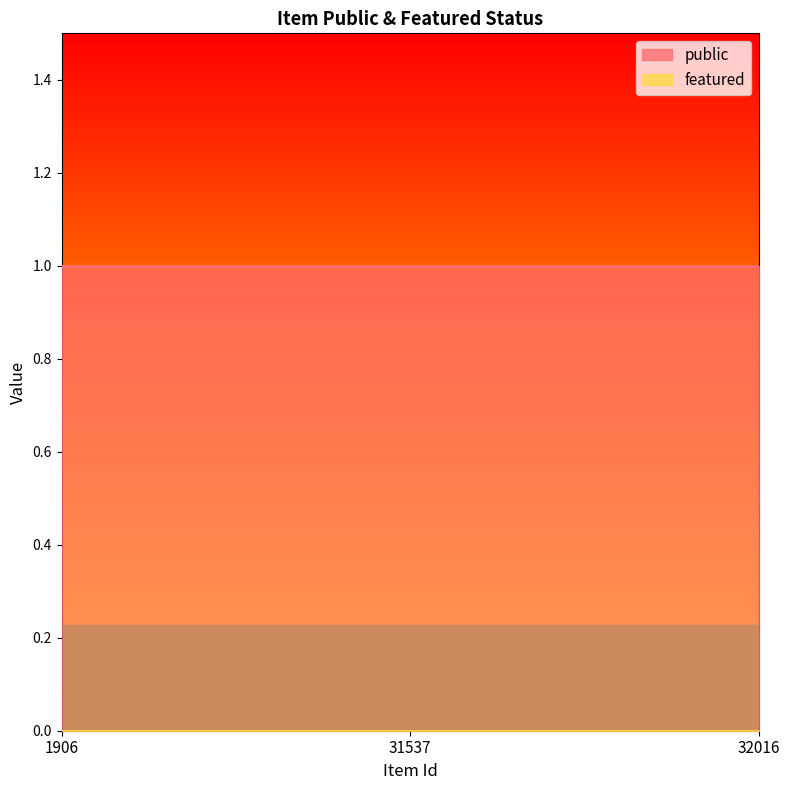

What is the value of the public point at the 3rd from the left?

1